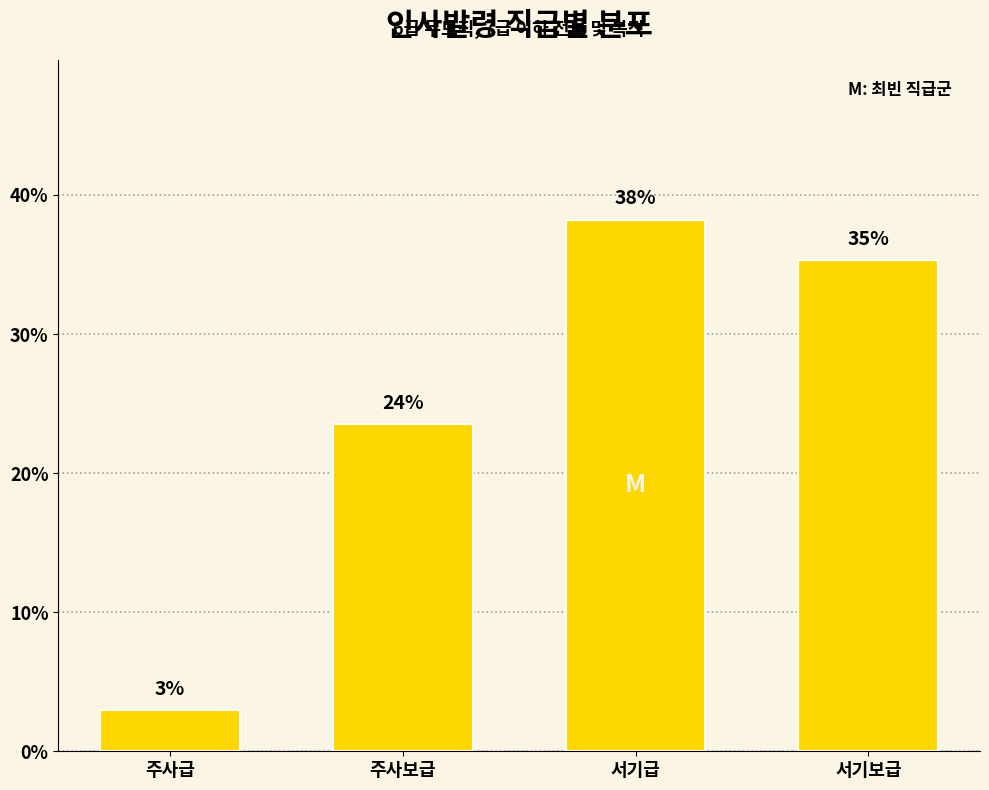

How many bars are there in total?

4